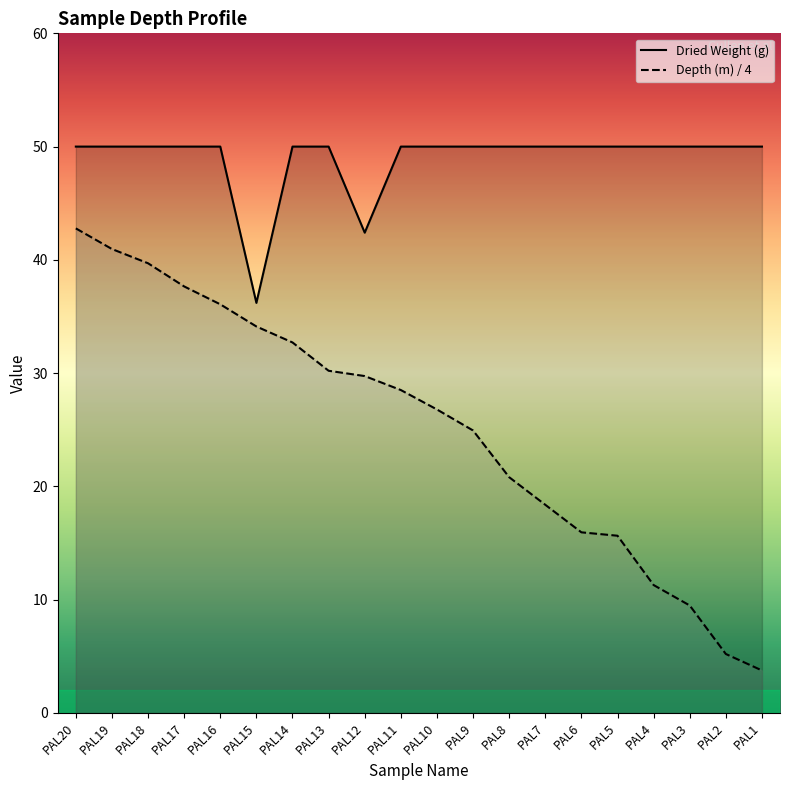

True or false: Dried Weight (g) and Depth (m) intersect in this chart.

False